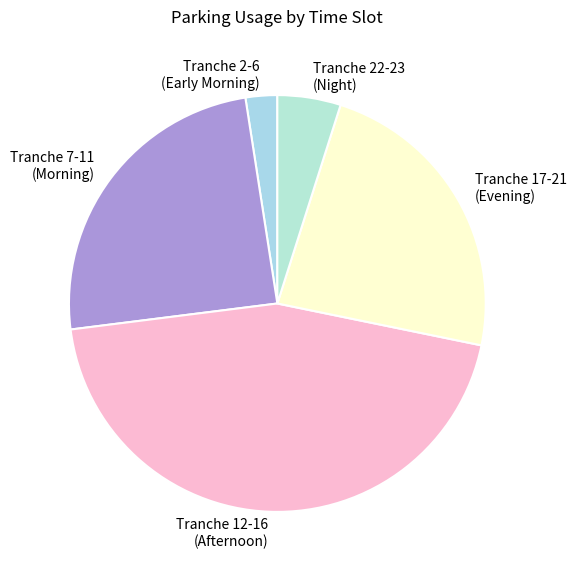

Is there any slice that represents more than half of the pie?

No